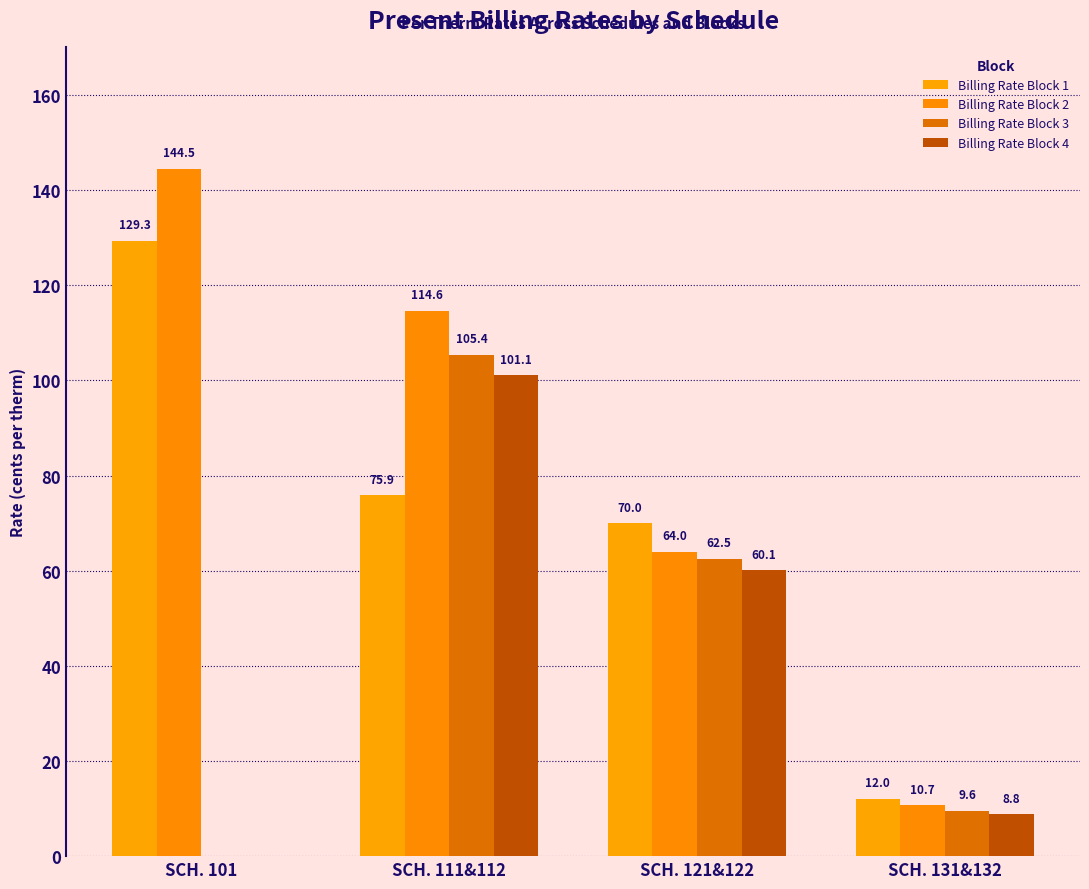

What is the label of the 1st bar from the right?

SCH. 131&132